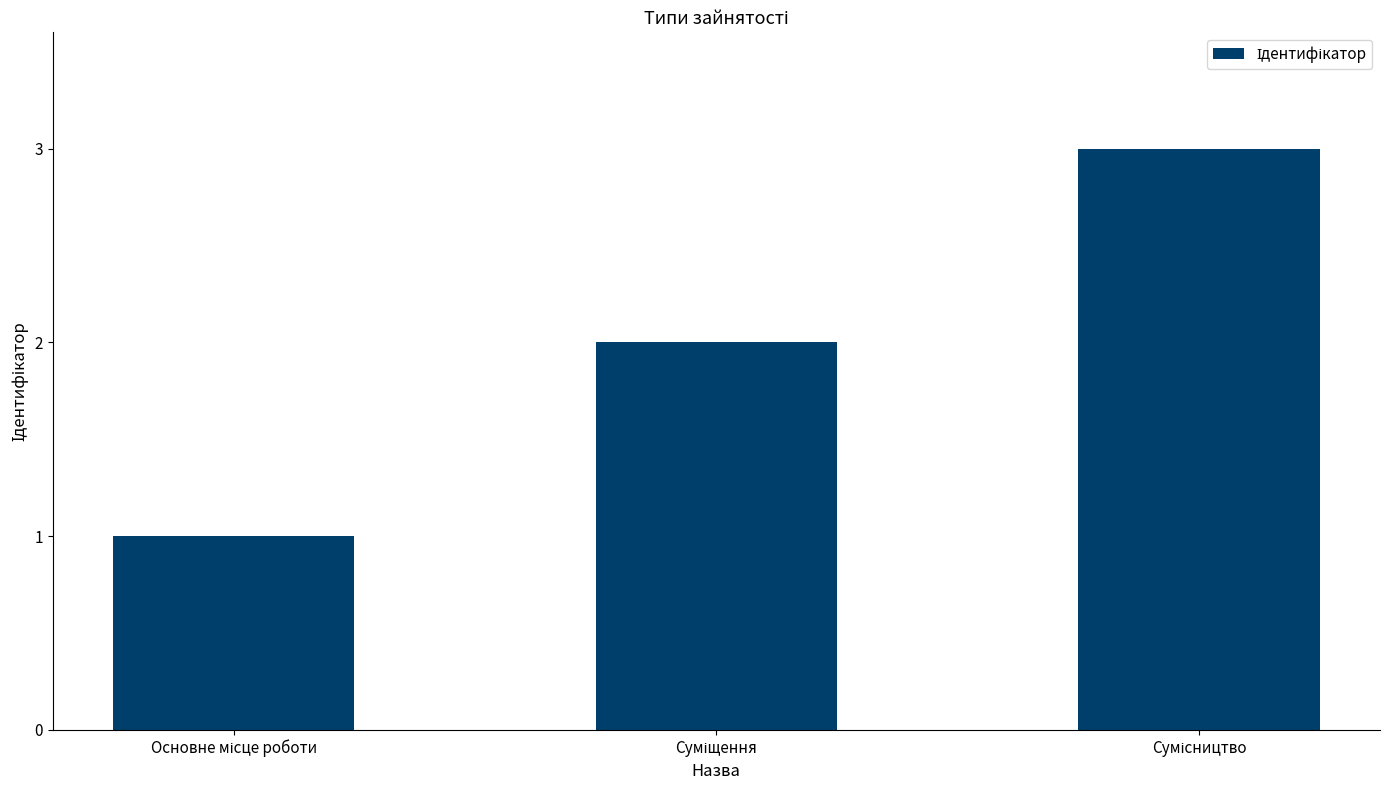

What is the greatest value displayed?

3